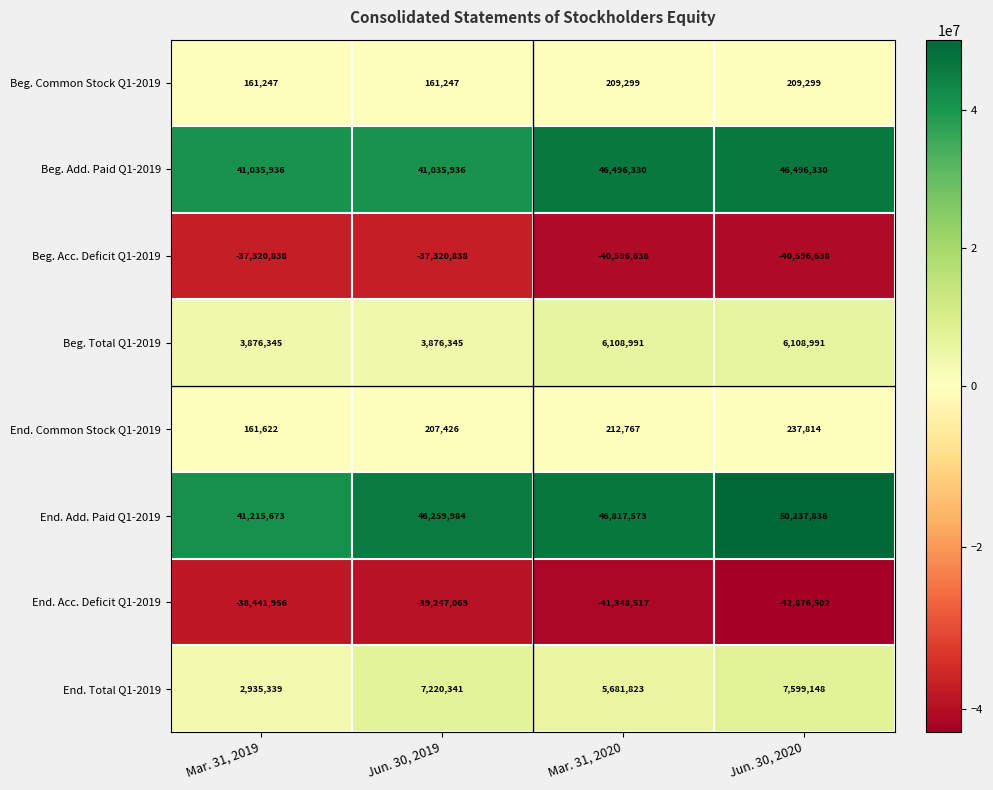

What is the sum of the End. Total Q1-2019 values at Mar. 31, 2019 and Mar. 31, 2020?

8617162